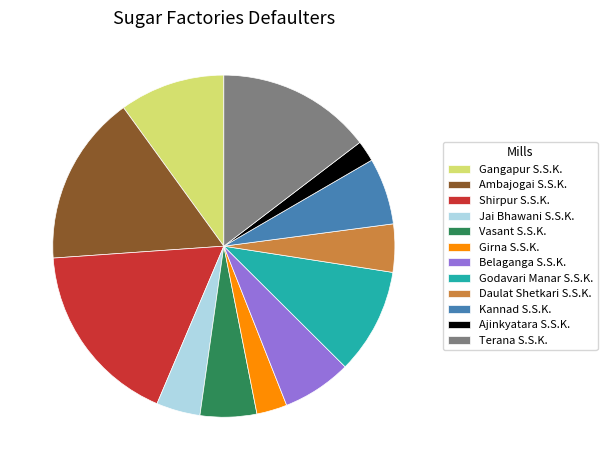

Between Godavari Manar S.S.K. and Jai Bhawani S.S.K., which is larger?

Godavari Manar S.S.K.